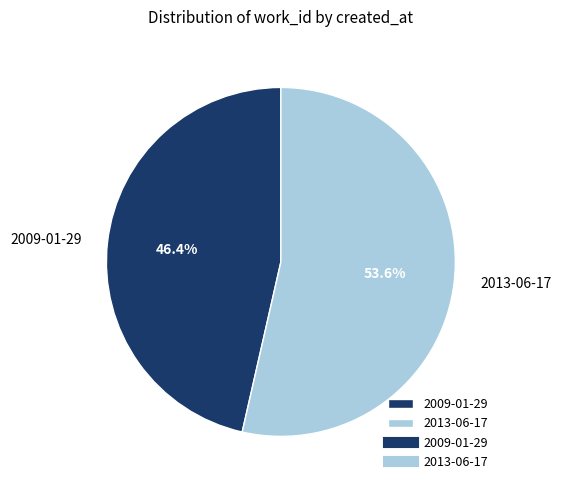

Which has a higher value, 2009-01-29 or 2013-06-17?

2013-06-17